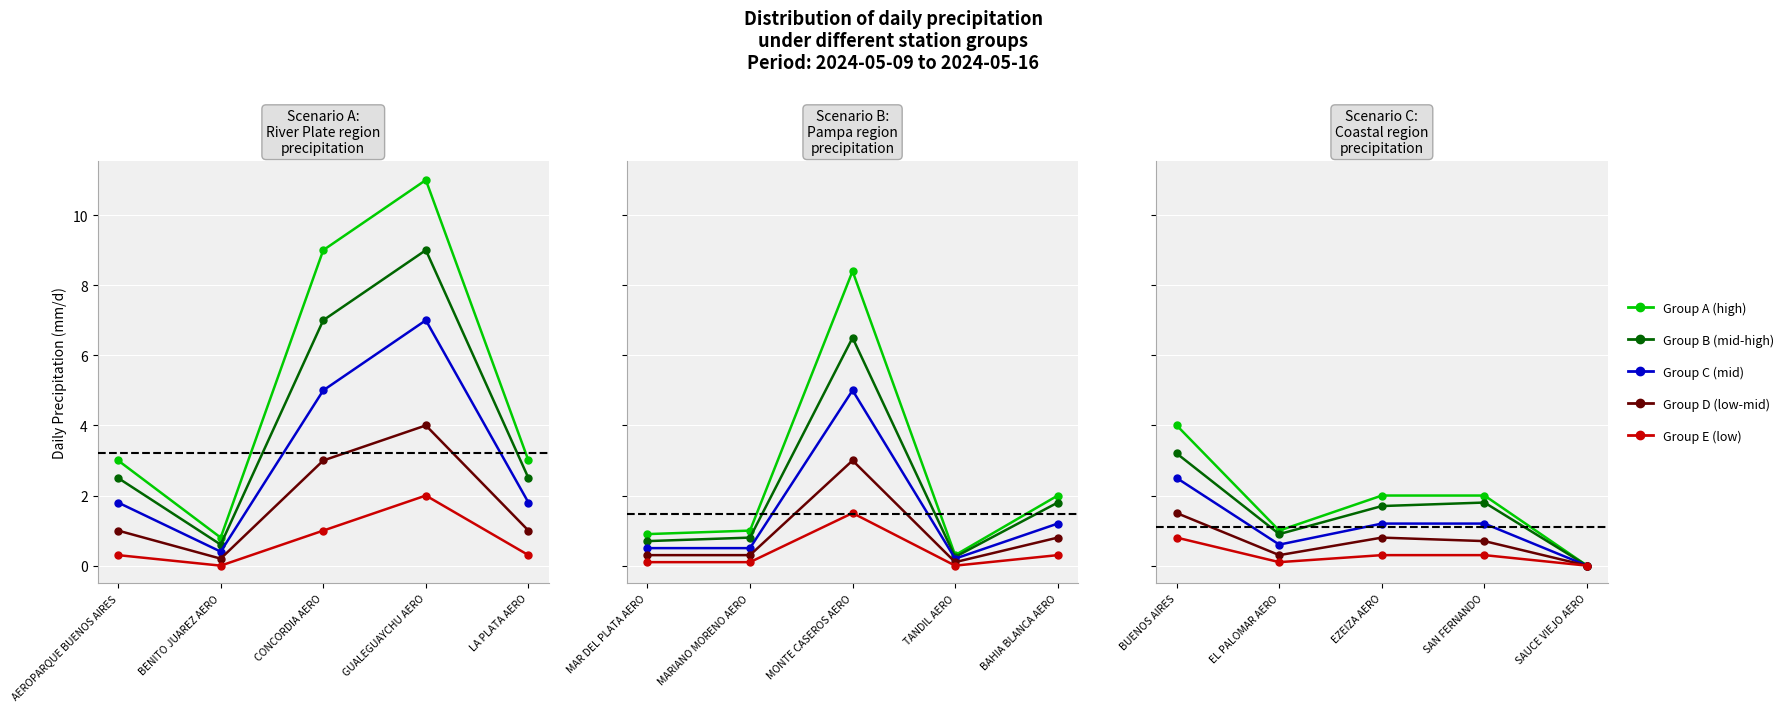

How many values in the Group B (mid-high) series exceed 1?

3